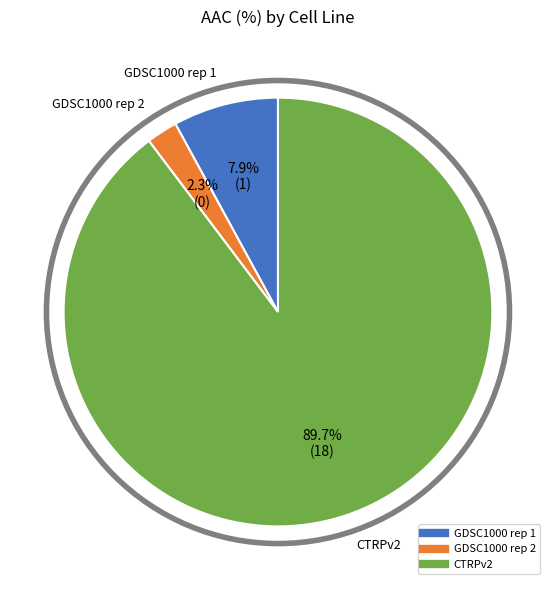

What percentage is the CTRPv2 slice, to the nearest percent?

90%